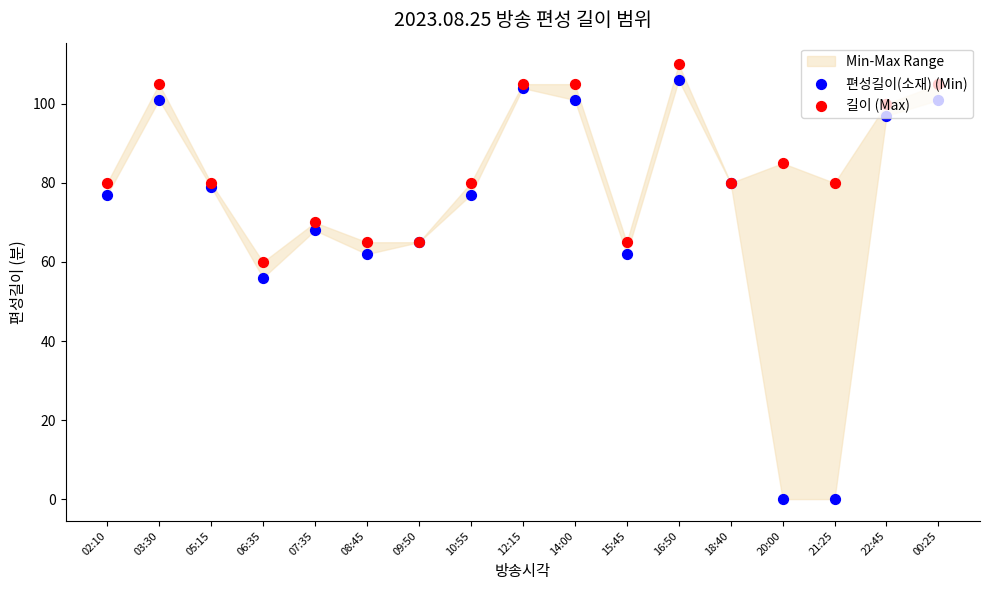

Which series has the largest total across all categories?

길이 (Max)